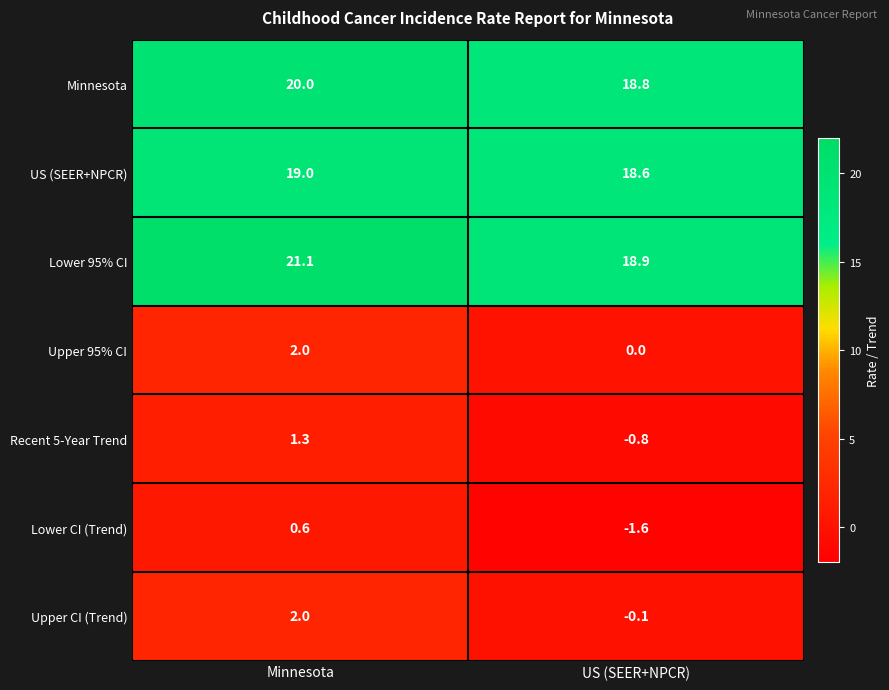

Reading left to right, list all the values displayed in this chart.

Minnesota: 20.0	18.8
US (SEER+NPCR): 19.0	18.6
Lower 95% CI: 21.1	18.9
Upper 95% CI: 2.0	0.0
Recent 5-Year Trend: 1.3	-0.8
Lower CI (Trend): 0.6	-1.6
Upper CI (Trend): 2.0	-0.1